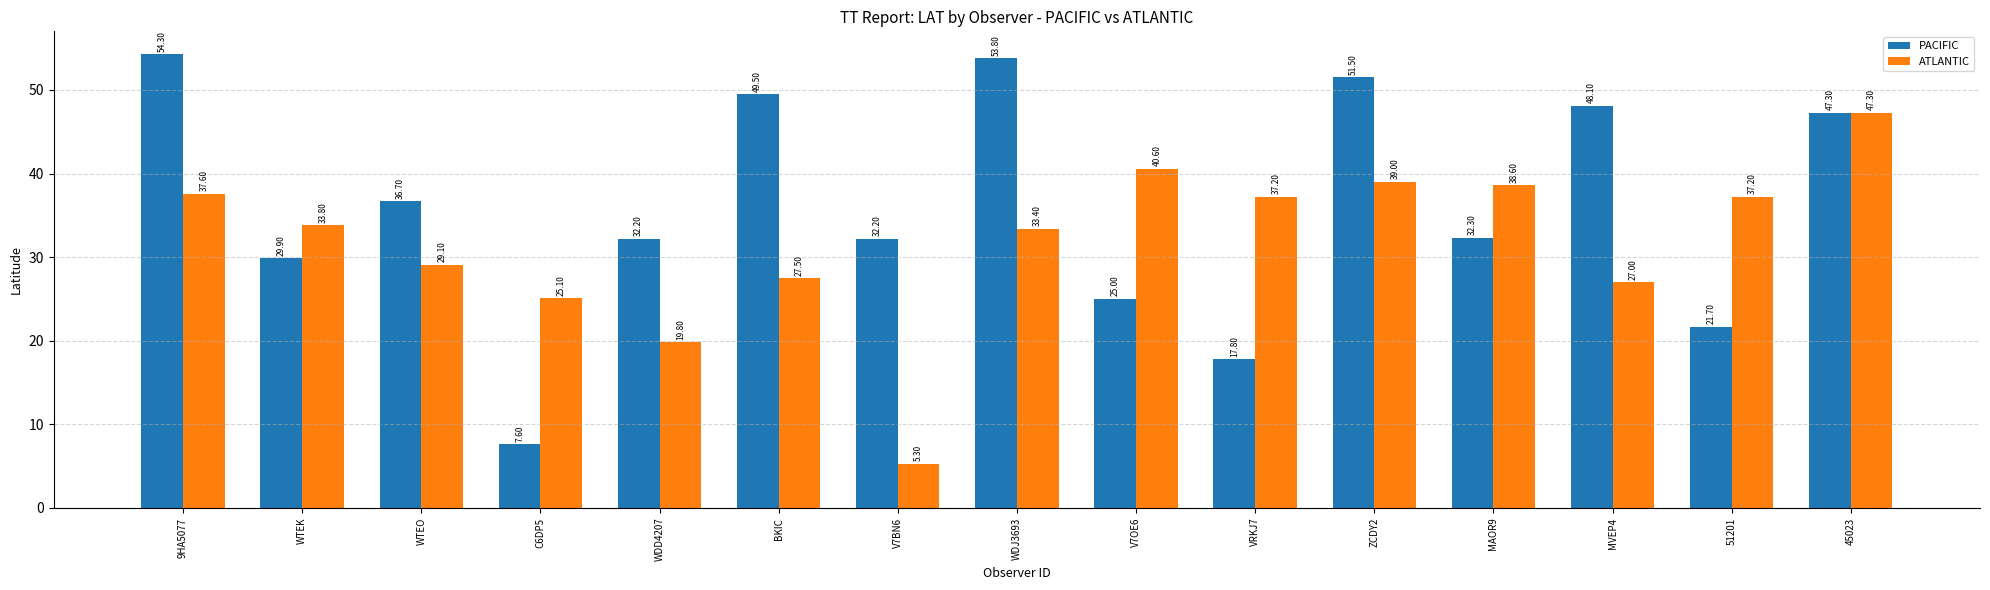

The value of PACIFIC at BKIC is 49.5. True or false?

True